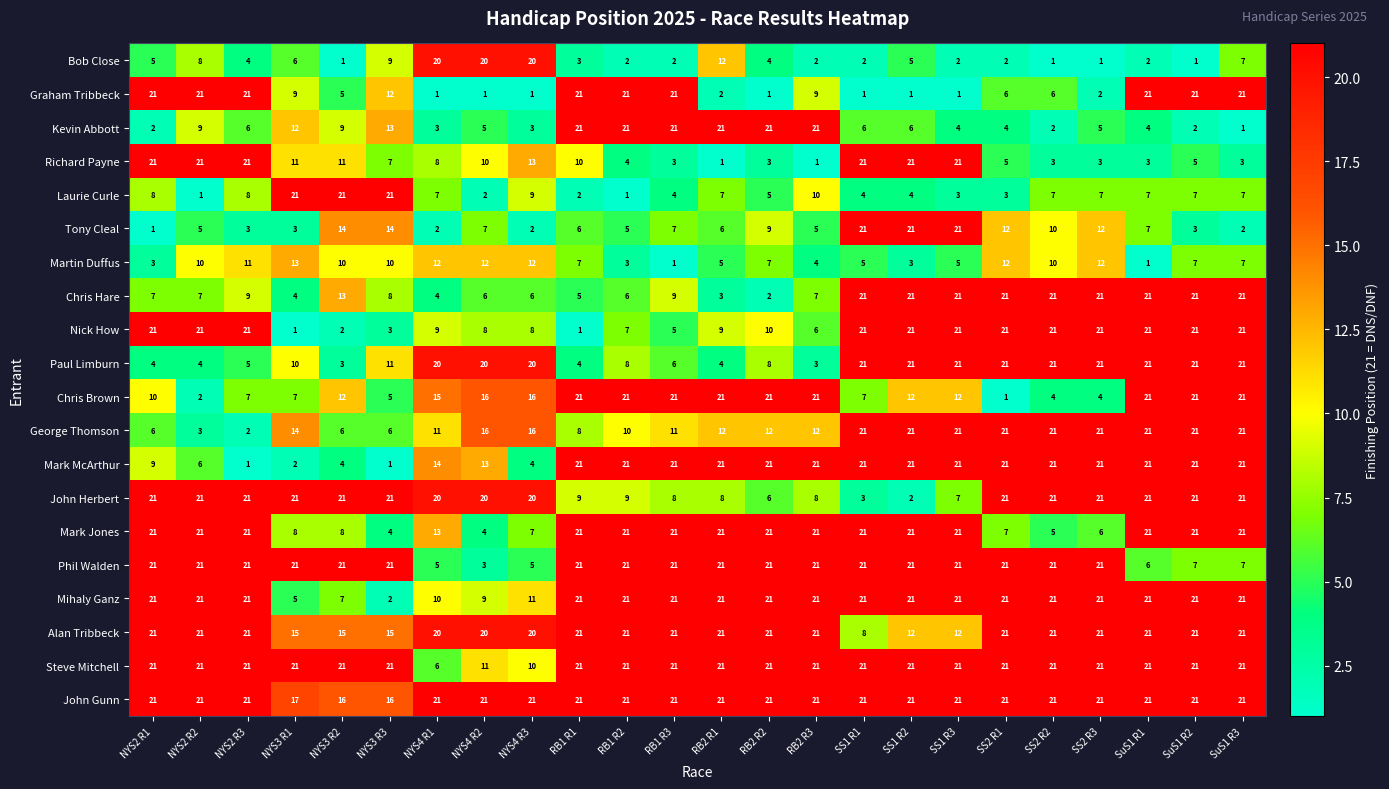

Is it true that Mark McArthur equals 21 at RB1 R1?

True